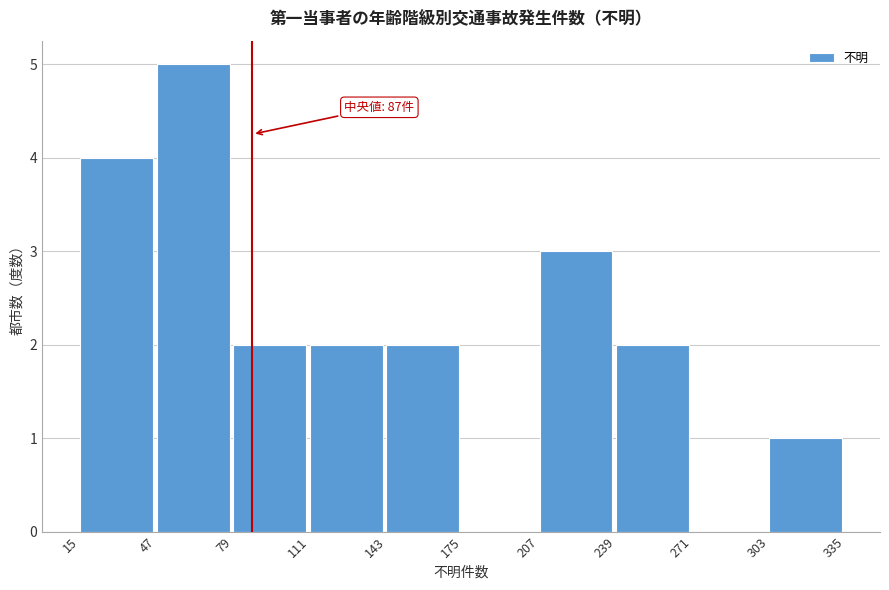

Over which range of the x-axis is the bar tallest?

47 to 79